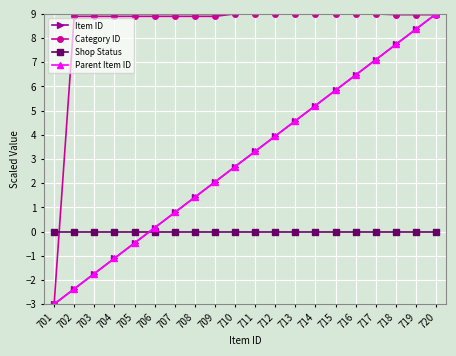

Is this an area chart (filled region under the line)?

No